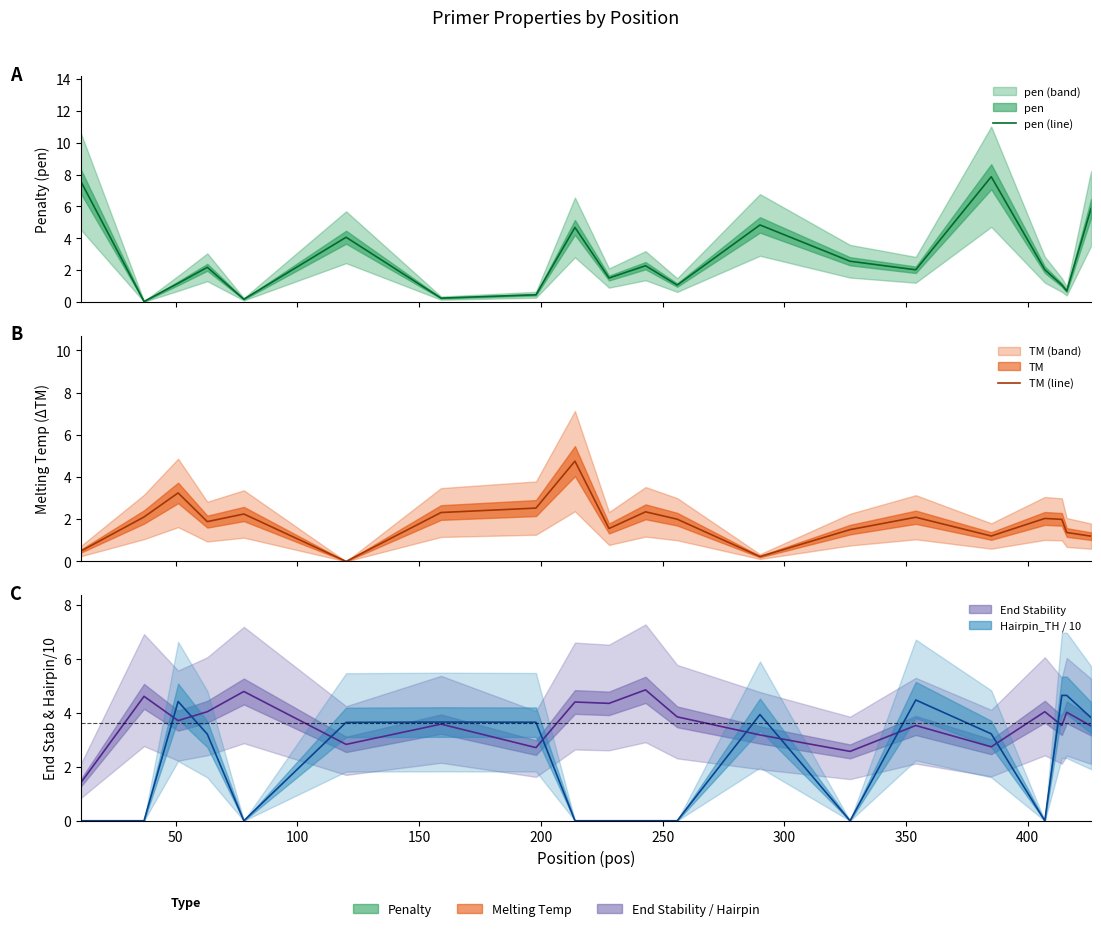

How many values in the TM (line) series exceed 2?

9